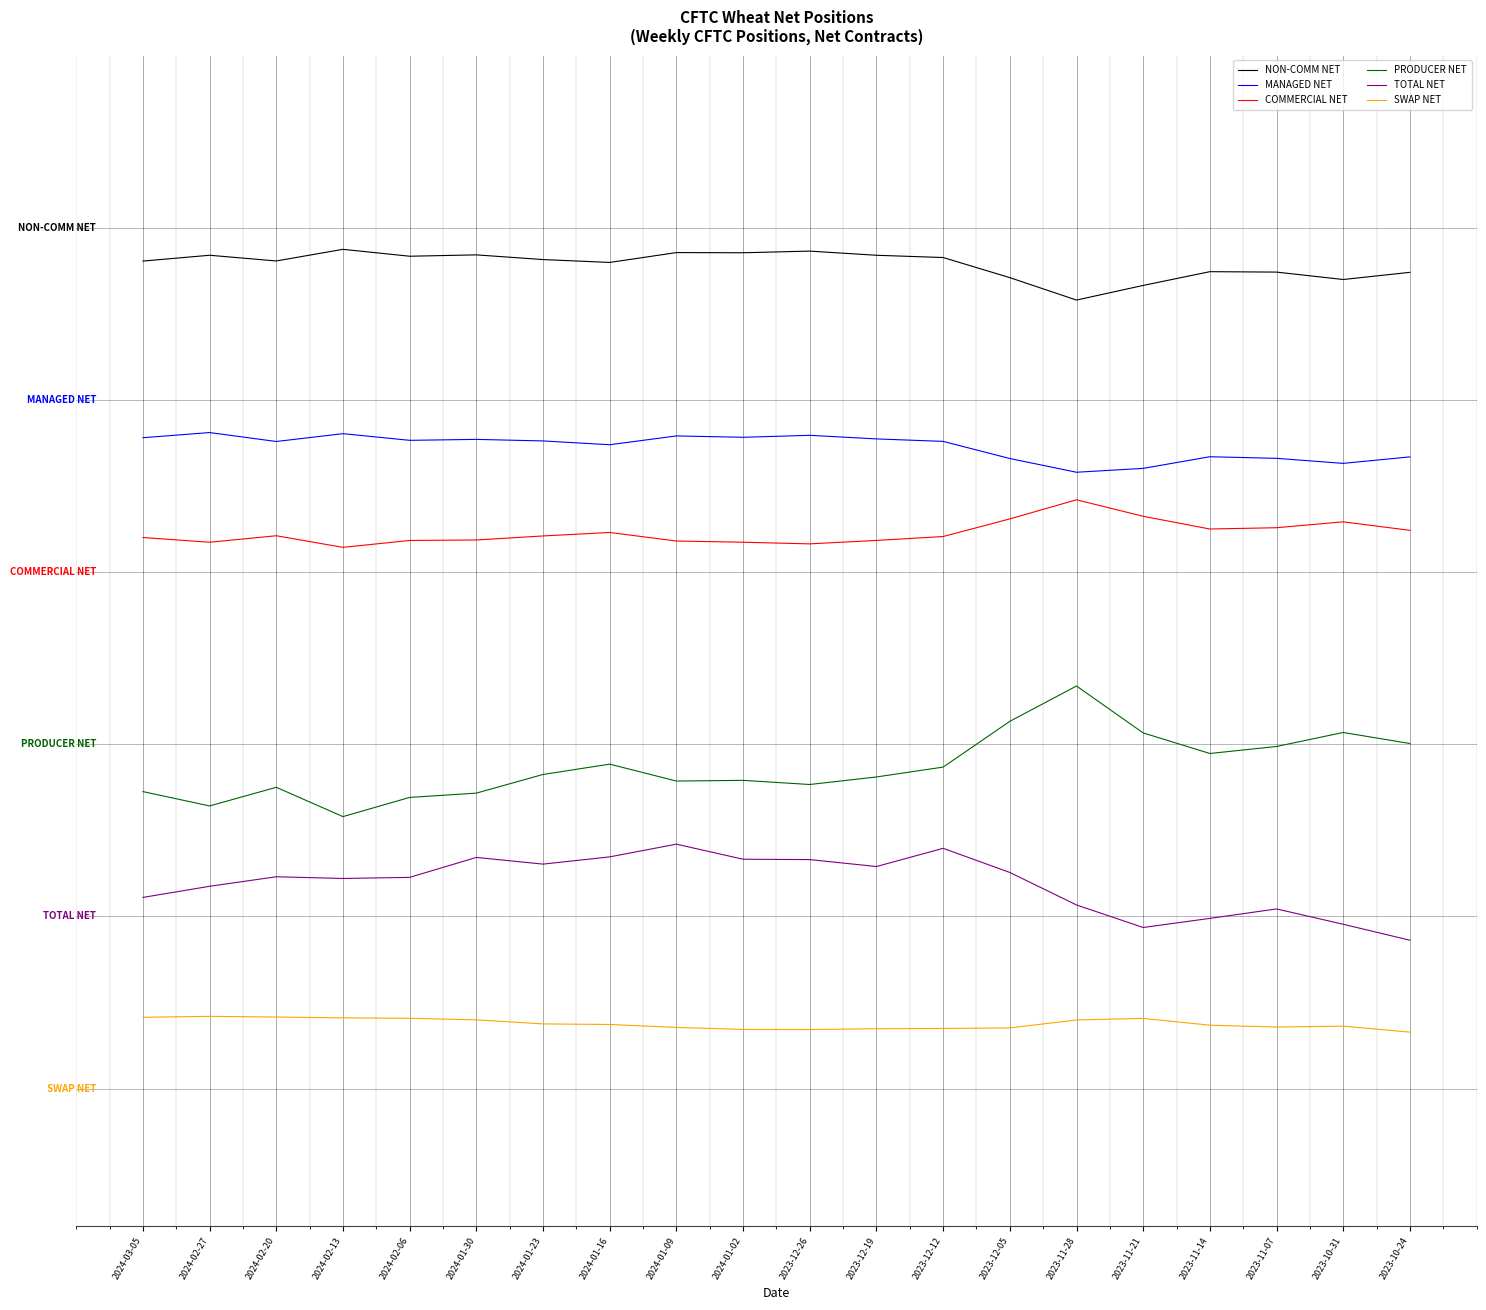

Rank the series at 2023-12-05 from highest to lowest value.

NON-COMM NET, MANAGED NET, COMMERCIAL NET, PRODUCER NET, TOTAL NET, SWAP NET